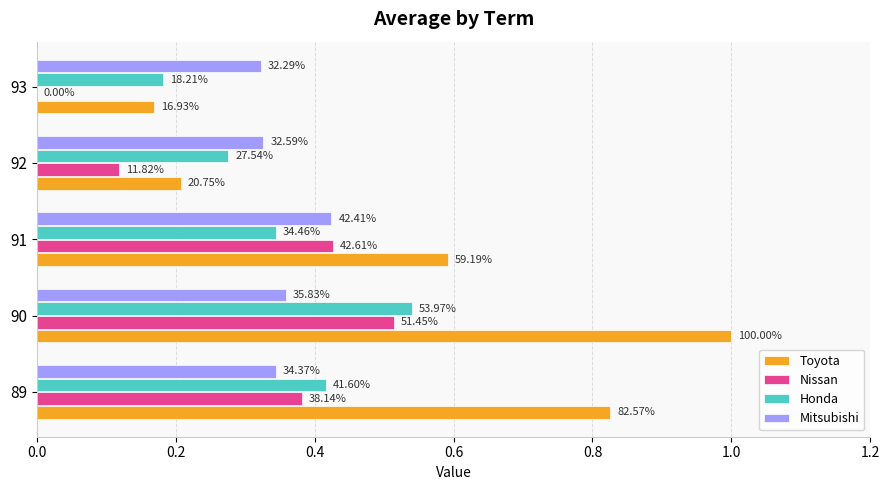

What are all the series names shown in the legend?

Toyota, Nissan, Honda, Mitsubishi